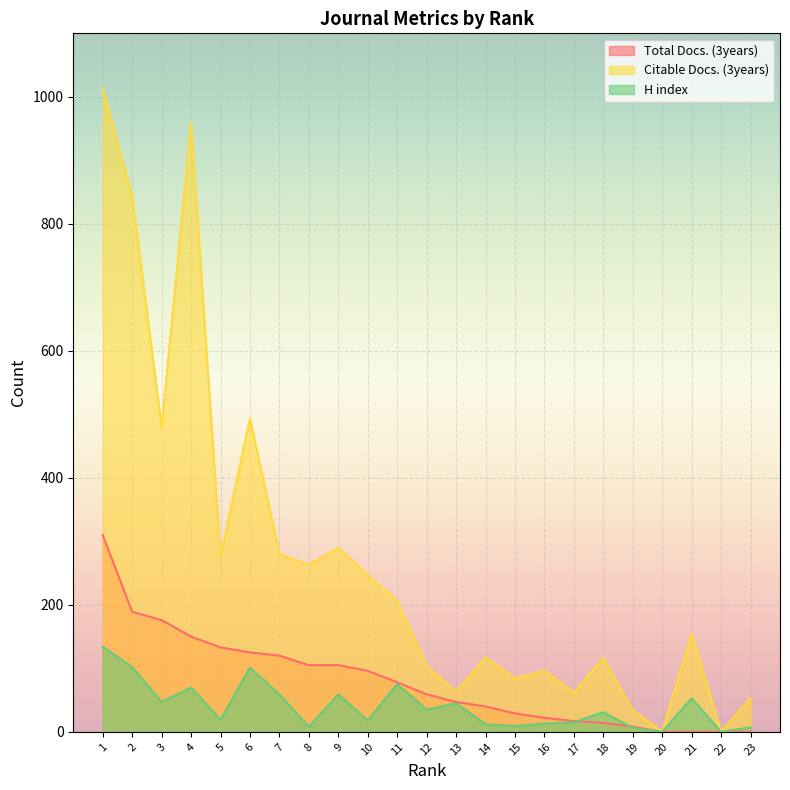

Rank the series by their maximum value, from lowest to highest.

H index, Total Docs. (3years), Citable Docs. (3years)